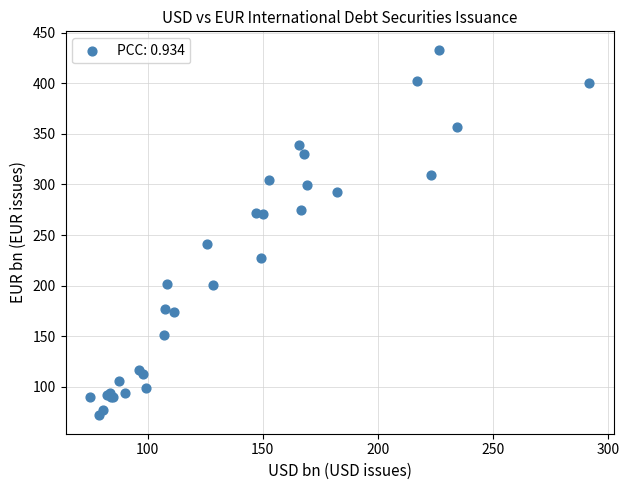

What Y value in the scatter plot is closest to 252?

241.0